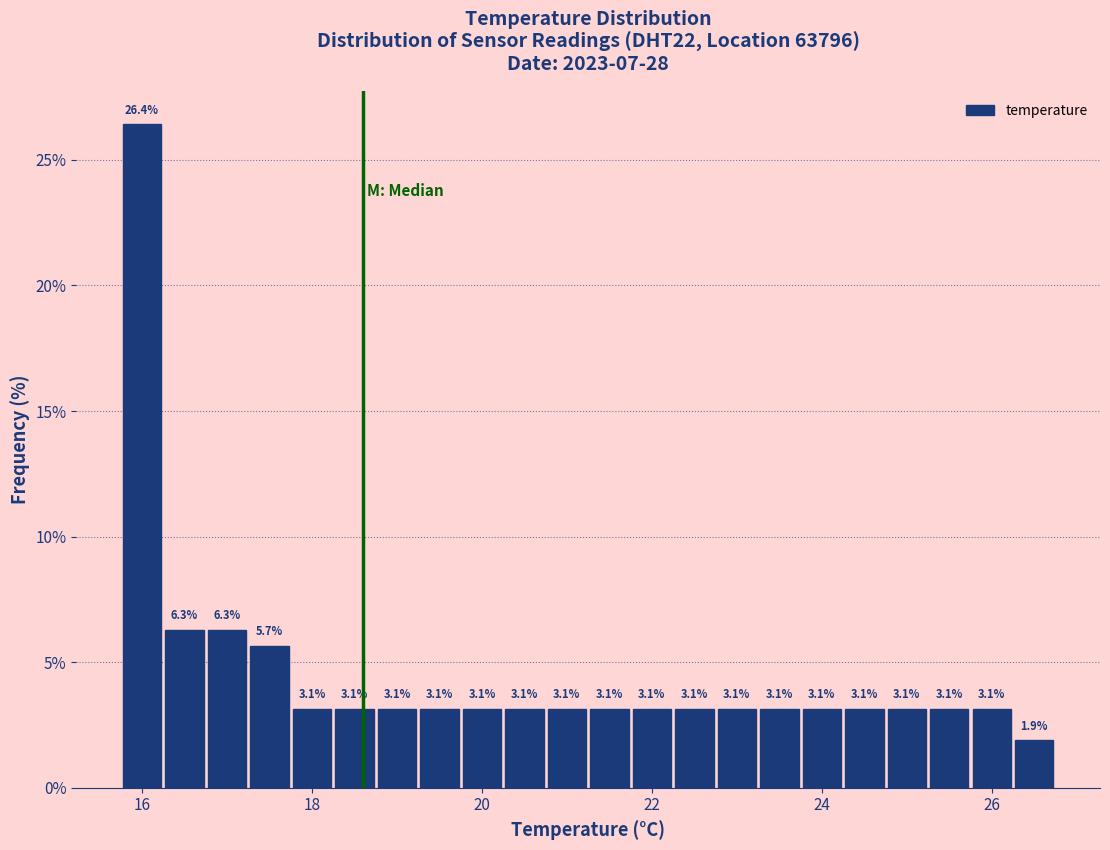

Read against the x-axis, roughly where is the centre of the tallest bar?

16.0